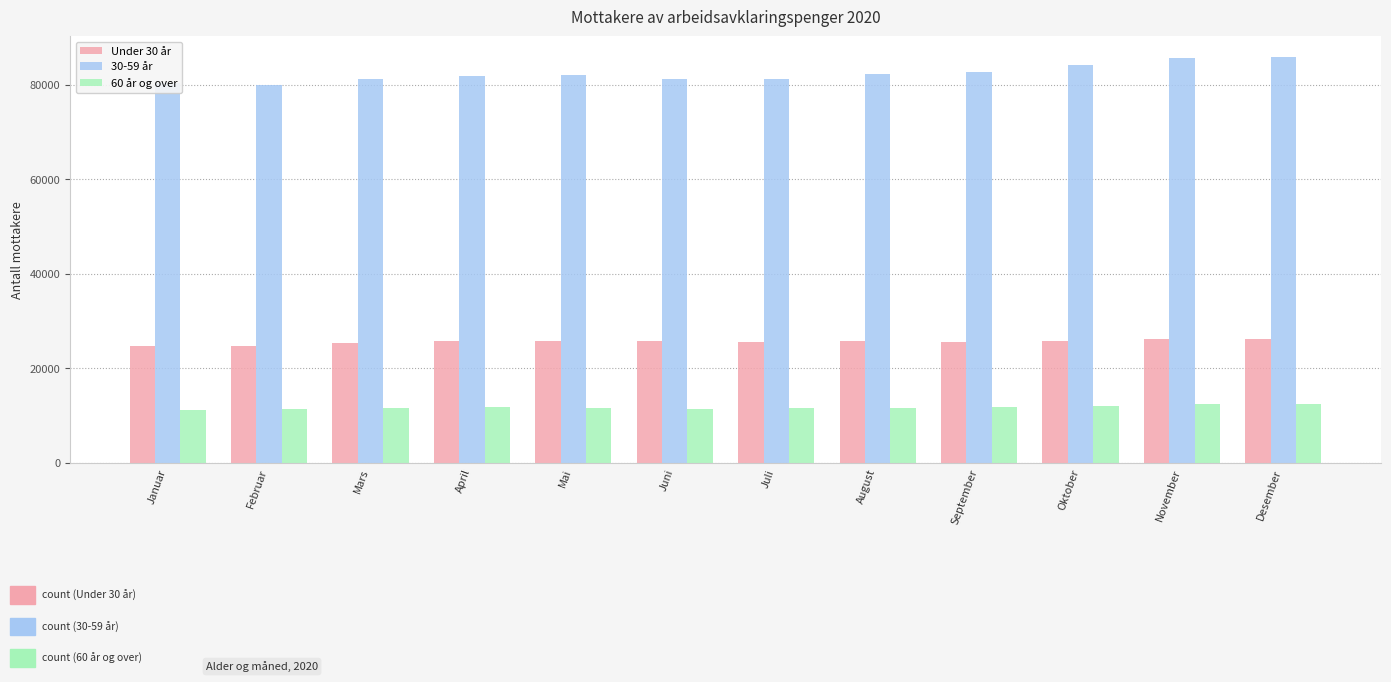

What is the sum of all Under 30 år values?

307562